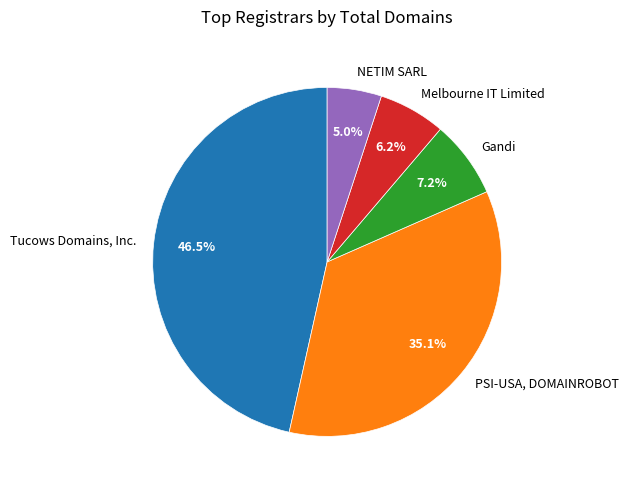

Is there a majority slice in this chart?

No